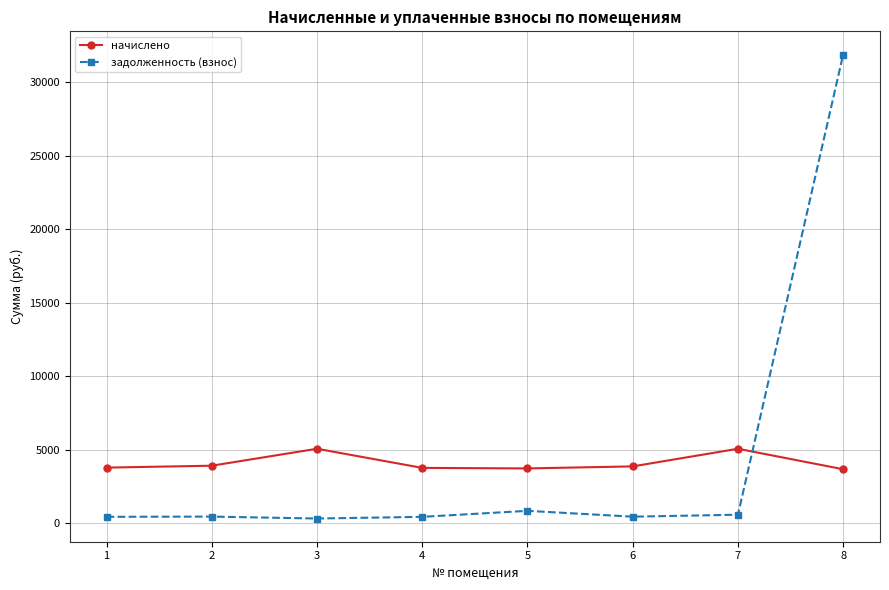

True or false: начислено and задолженность (взнос) intersect in this chart.

True